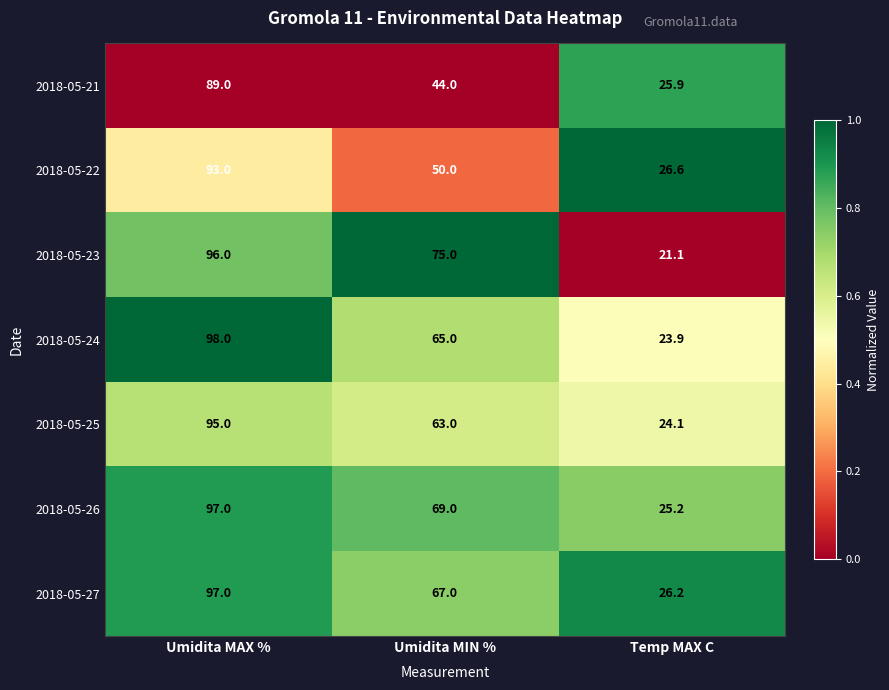

At Umidita MIN %, list the series in order from largest to smallest.

2018-05-23, 2018-05-26, 2018-05-27, 2018-05-24, 2018-05-25, 2018-05-22, 2018-05-21